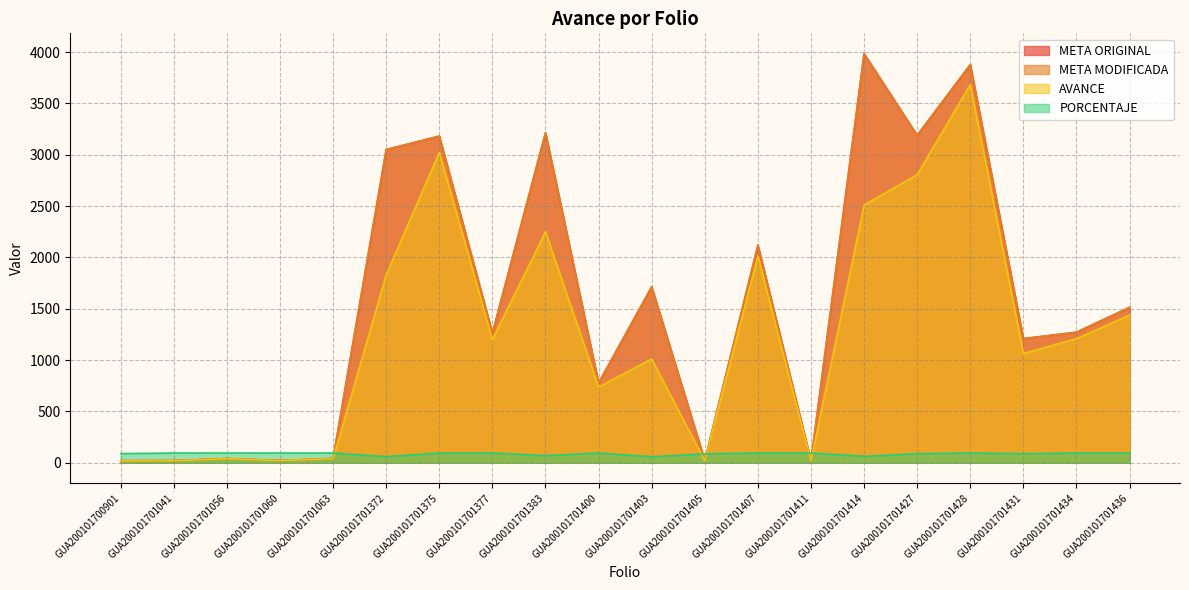

List the labels in order of AVANCE value, smallest first.

GUA200101700901, GUA200101701411, GUA200101701405, GUA200101701041, GUA200101701060, GUA200101701056, GUA200101701063, GUA200101701400, GUA200101701403, GUA200101701431, GUA200101701377, GUA200101701434, GUA200101701436, GUA200101701372, GUA200101701407, GUA200101701383, GUA200101701414, GUA200101701427, GUA200101701375, GUA200101701428